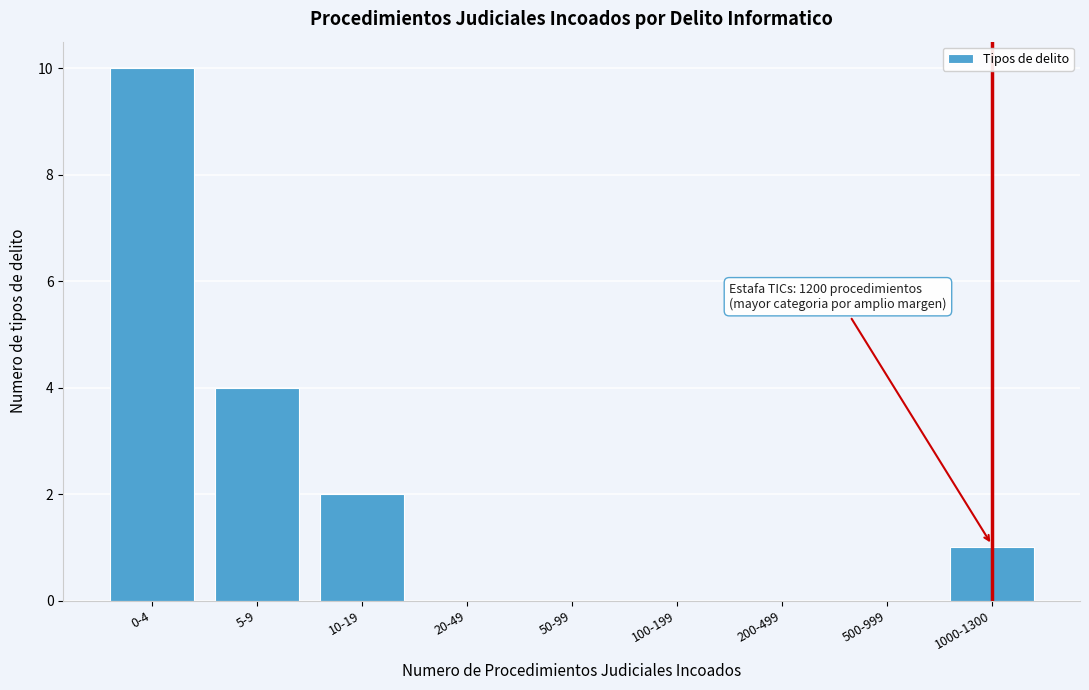

Reading left to right, extract all data points from this chart.

0-4=10	5-9=4	10-19=2	20-49=0	50-99=0	100-199=0	200-499=0	500-999=0	1000-1300=1